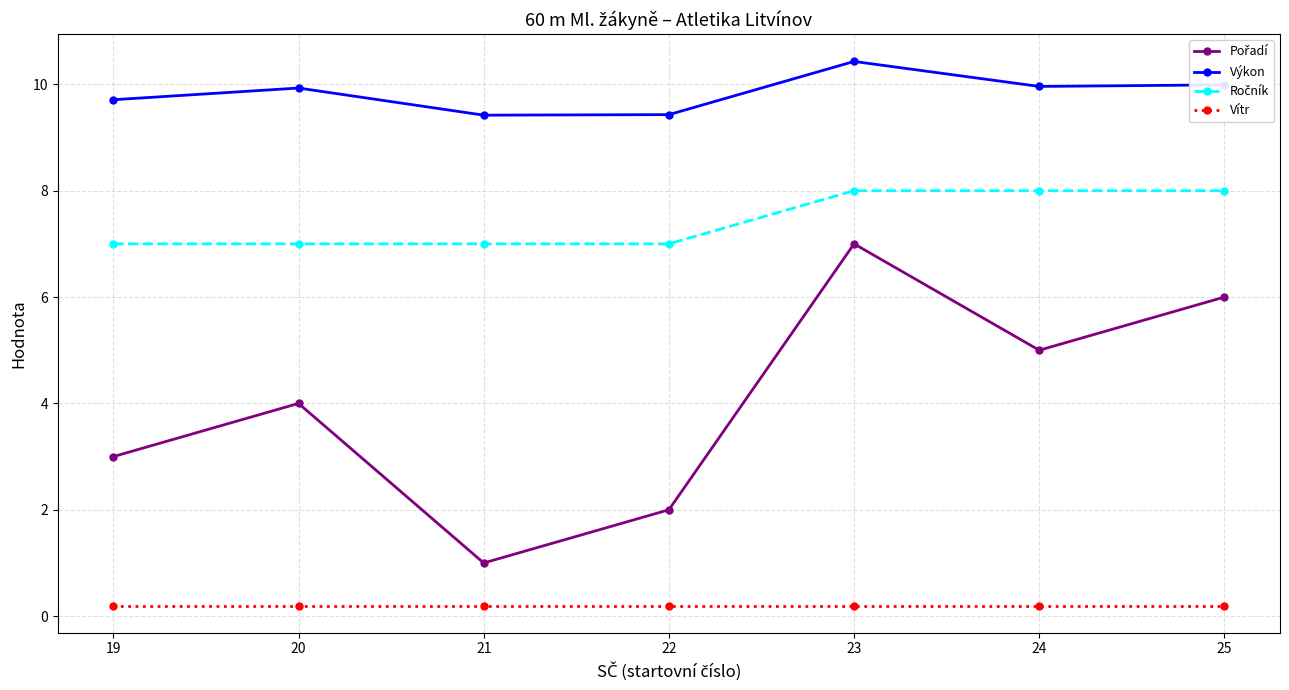

What is the difference between the maximum and minimum values in the Výkon series?

1.0